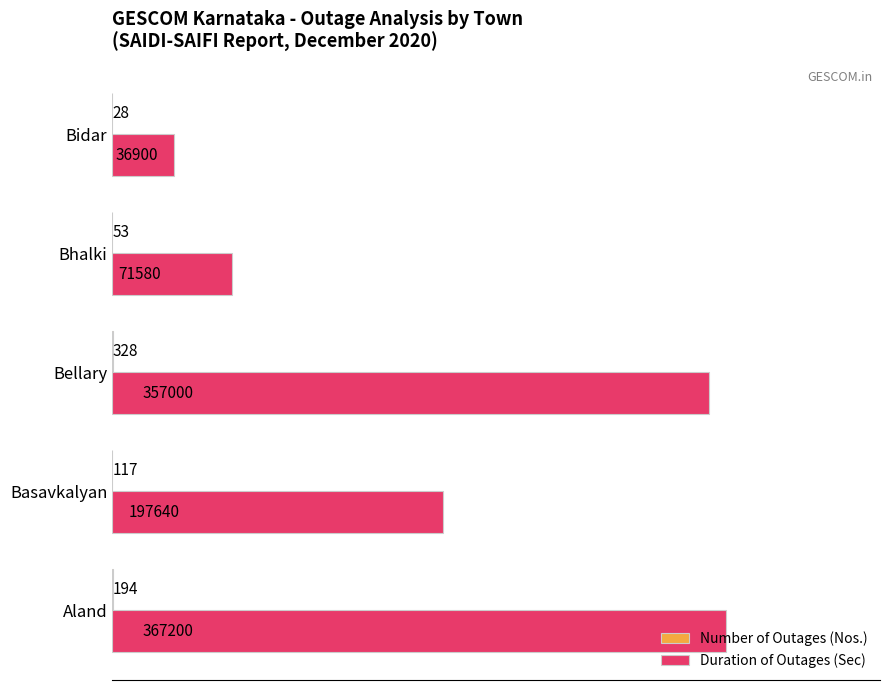

What is the approximate value of Duration of Outages (Sec) at Bellary, to the nearest 100?

357000